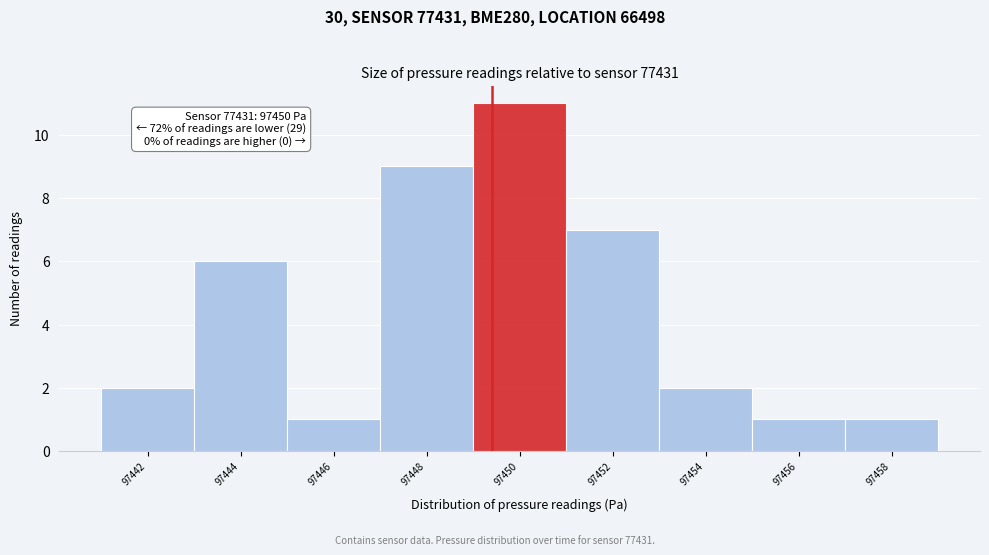

Reading left to right, extract all data points from this chart.

97442=2	97444=6	97446=1	97448=9	97450=11	97452=7	97454=2	97456=1	97458=1